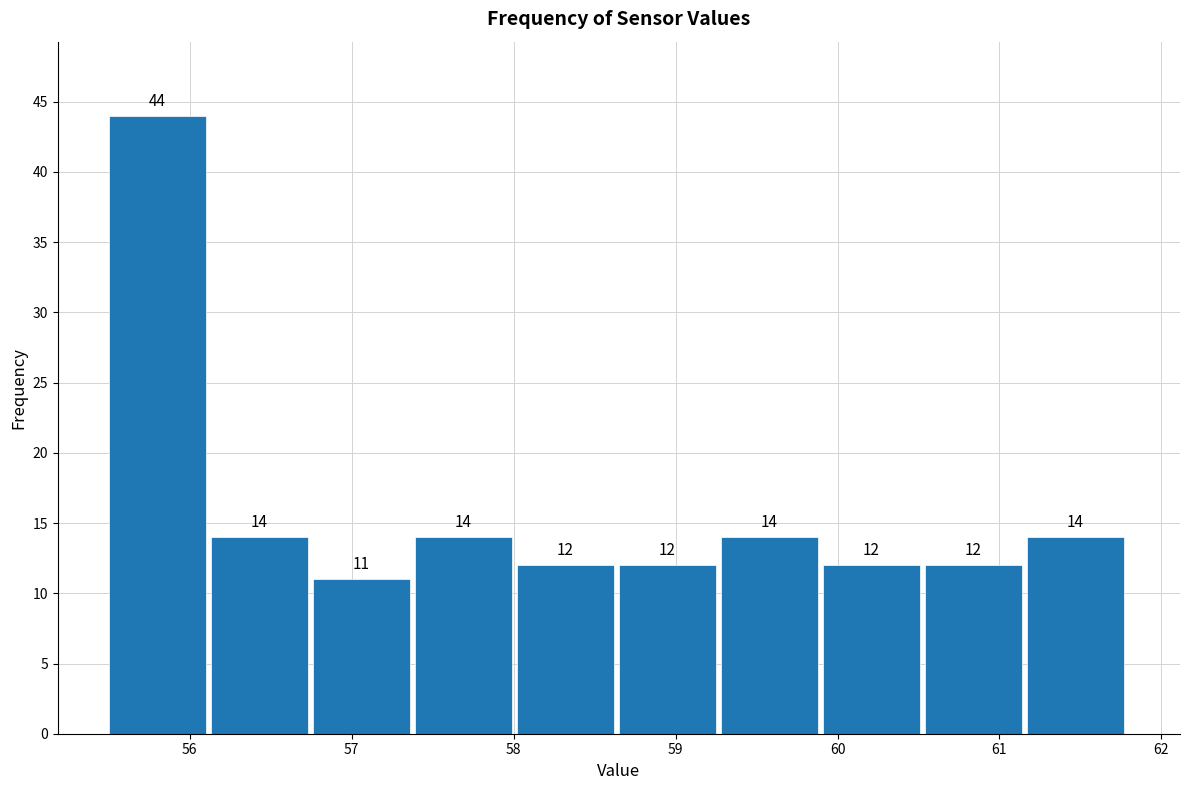

How tall is the bar that spans 59.28 to 59.91 on the x-axis? The bar edges are not printed on the chart, so give them approximately, as read against the axis.

14